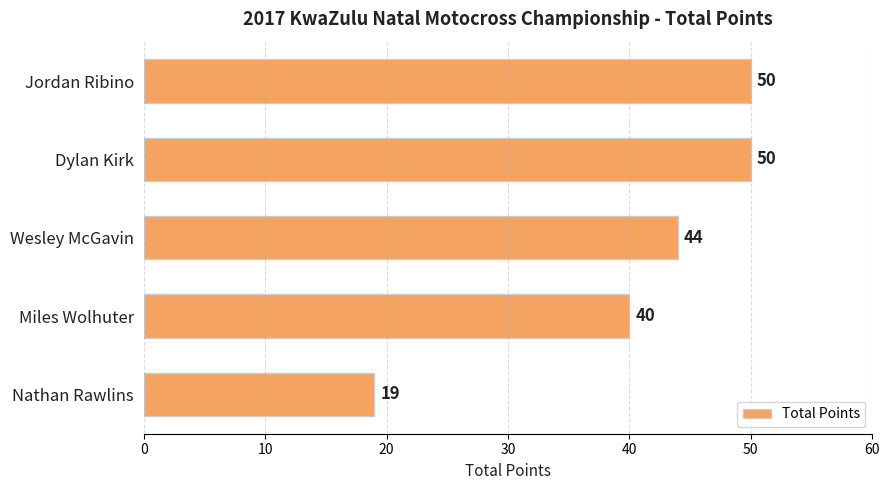

True or false: the data shows 32 at Jordan Ribino.

False